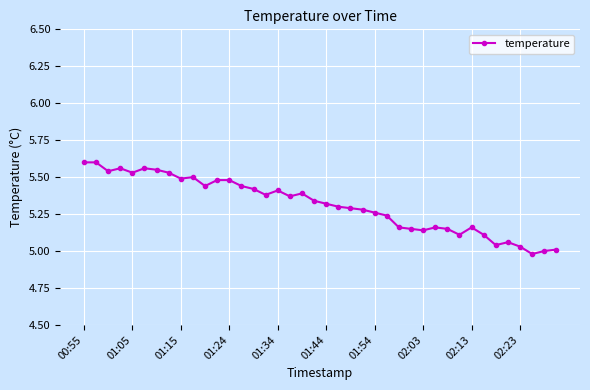

What is the difference between the maximum and minimum values?

0.6